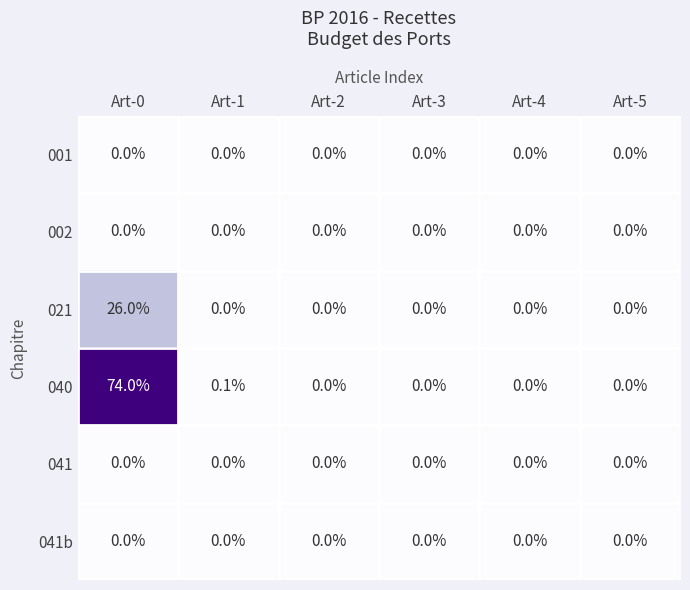

At which category is the sum across all series the highest?

Art-0